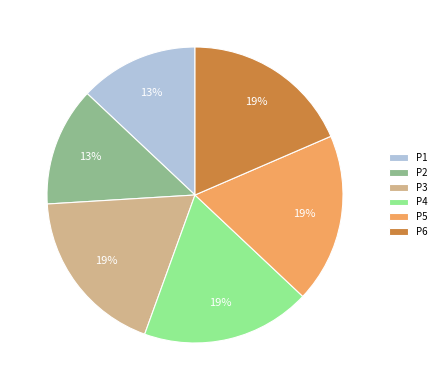

Is there any slice that represents more than half of the pie?

No